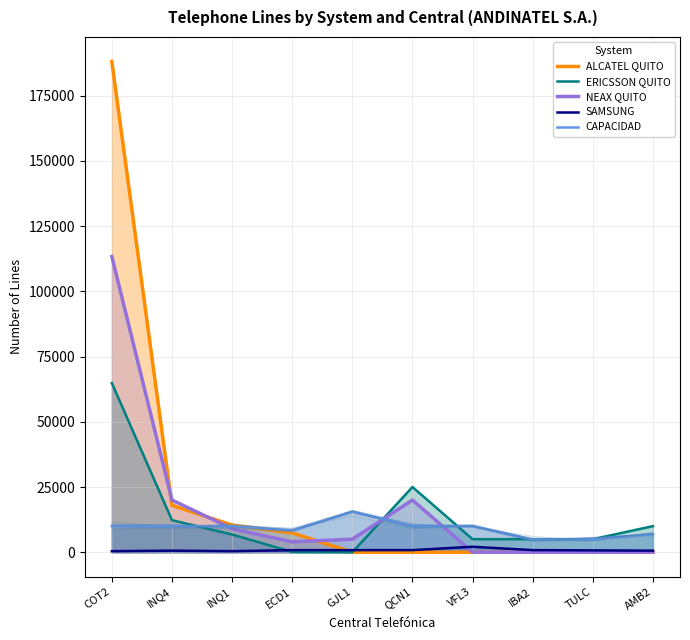

True or false: ERICSSON QUITO and CAPACIDAD intersect in this chart.

True